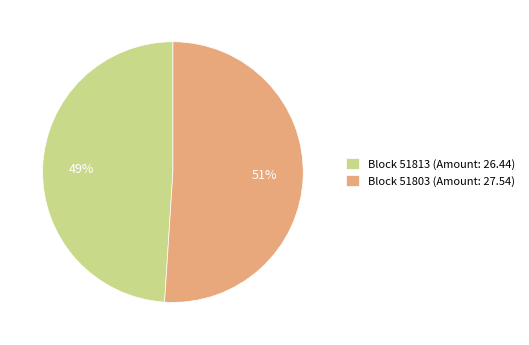

To the nearest percent, what is the difference between the largest and smallest slice percentages?

2%